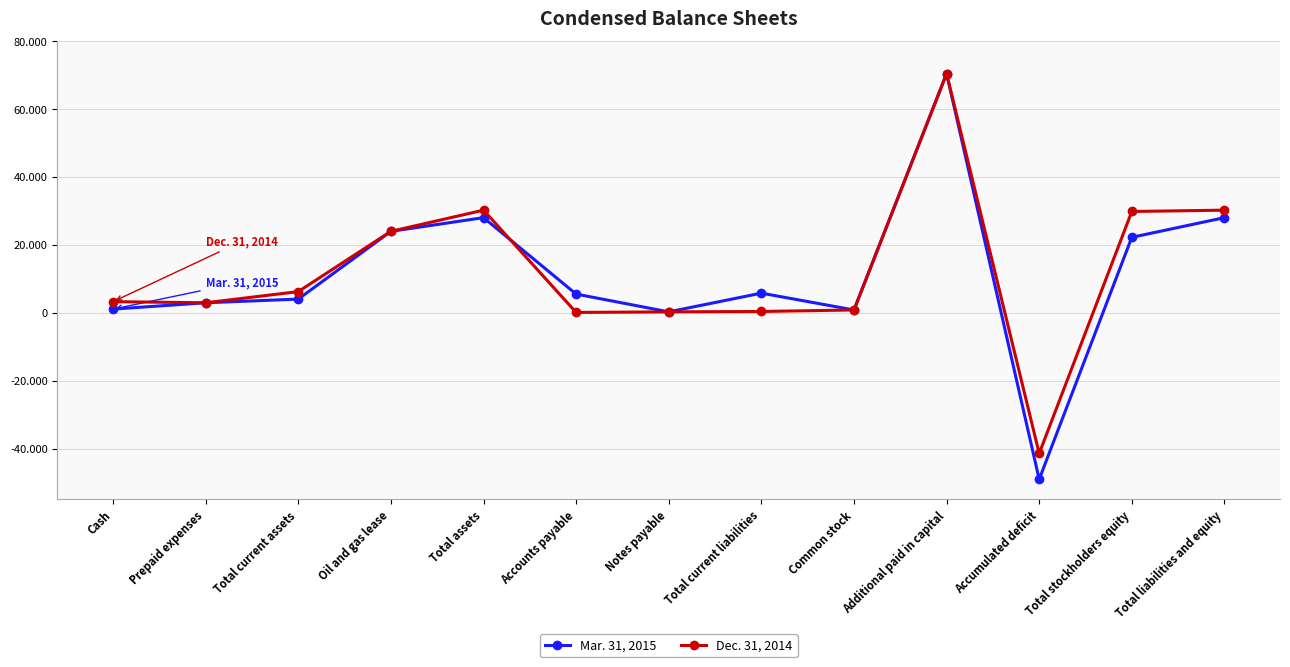

List the labels in order of Mar. 31, 2015 value, largest first.

Additional paid in capital, Total assets, Total liabilities and equity, Oil and gas lease, Total stockholders equity, Total current liabilities, Accounts payable, Total current assets, Prepaid expenses, Cash, Common stock, Notes payable, Accumulated deficit